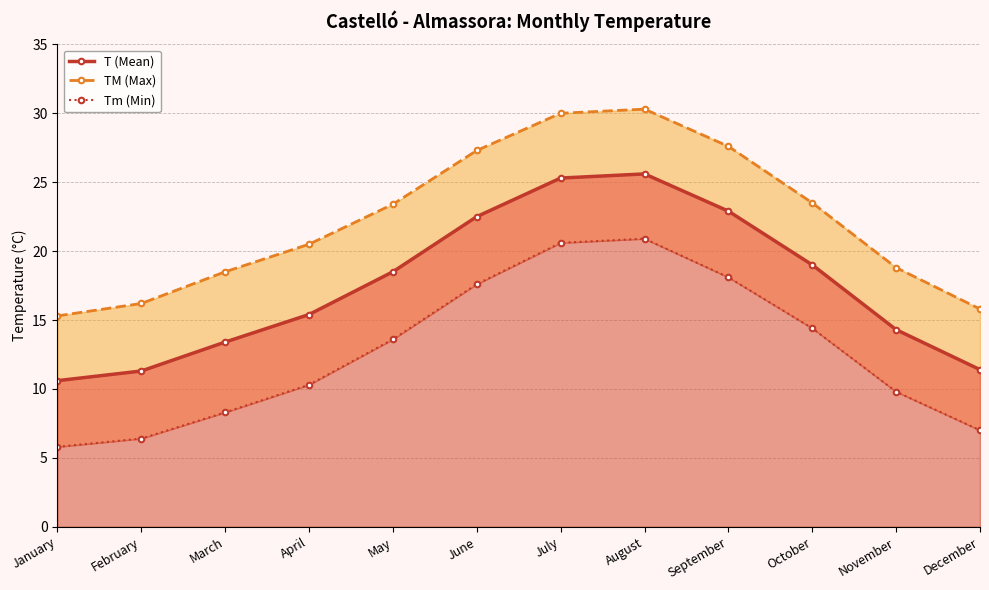

What is the value of the TM (Max) point at the 4th from the left?

20.5